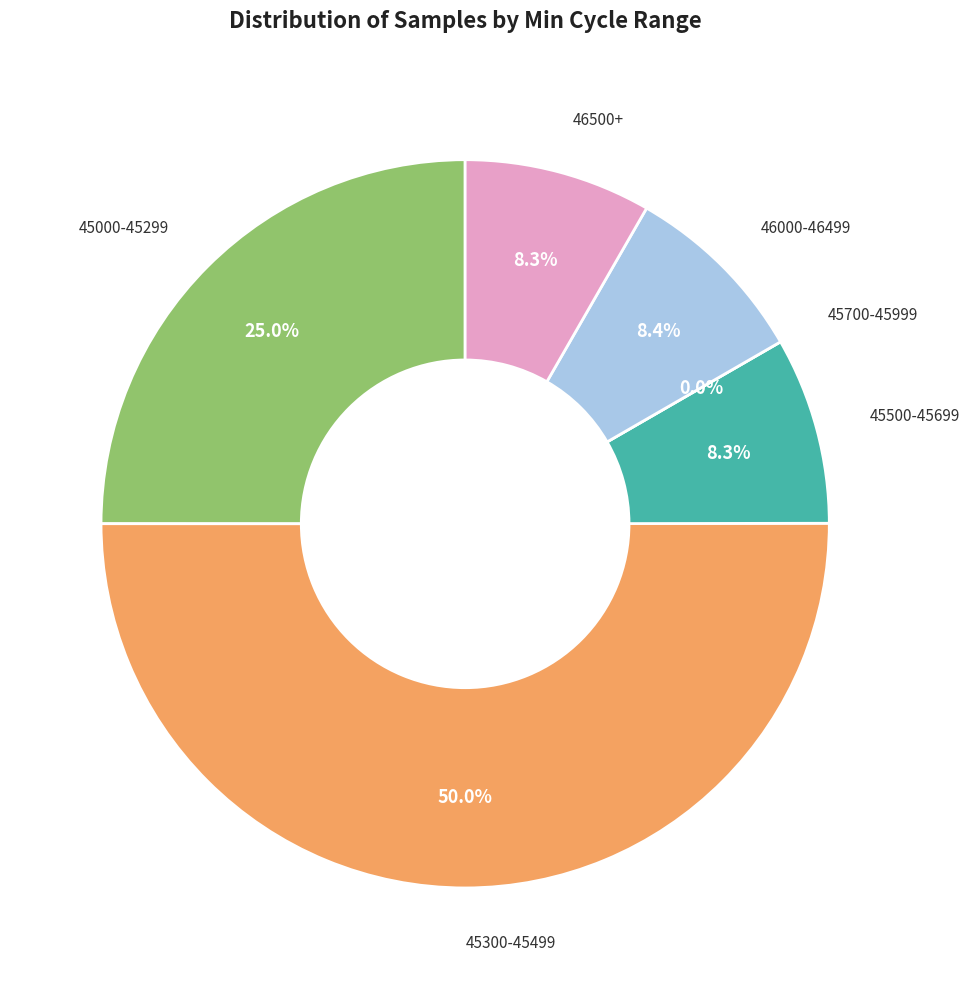

To the nearest percent, what portion does 28 represent?

8%